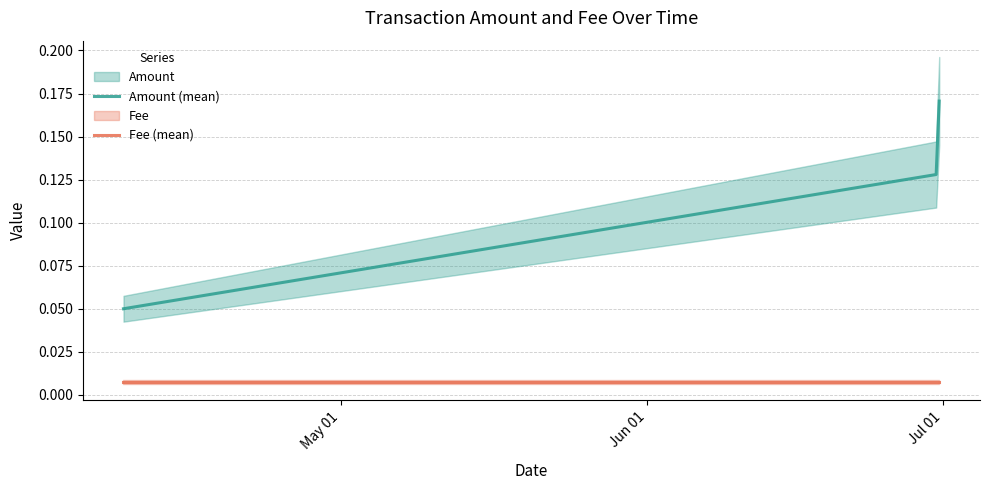

Which series has the largest range (max minus min)?

Amount (mean)